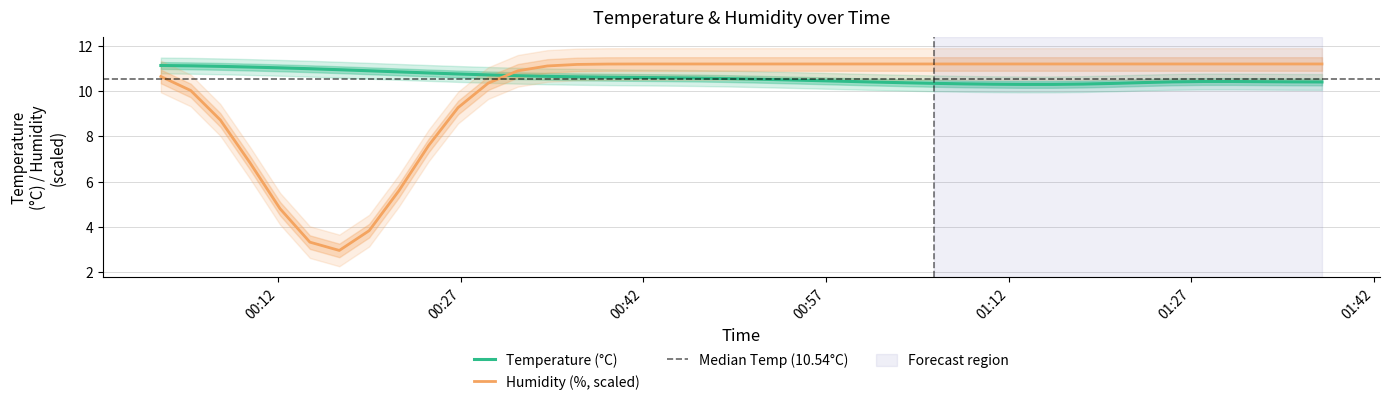

How many interior local peaks (higher than both neighbors) does the data have?

1